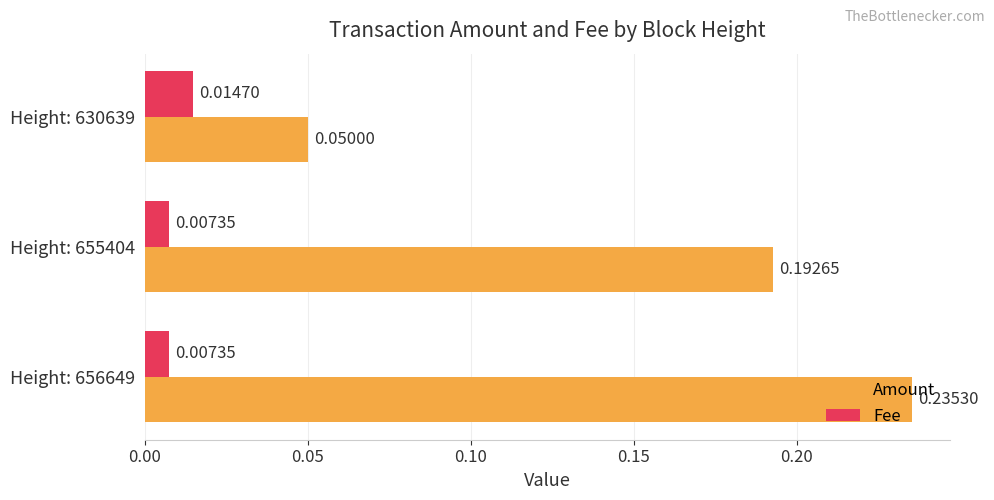

At how many categories does at least one series exceed 0?

3